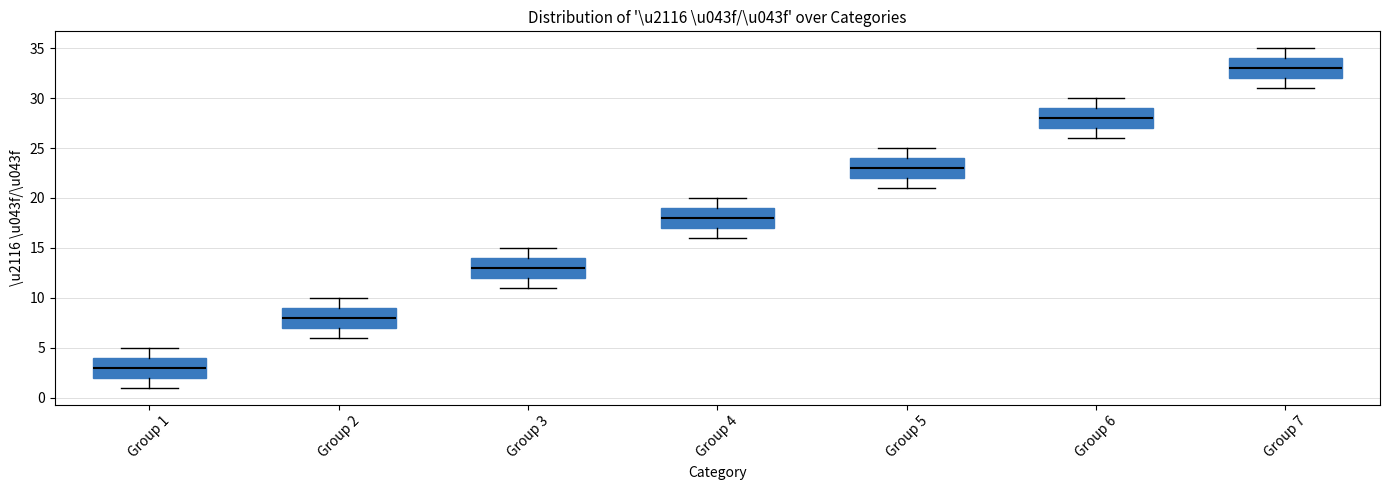

Reading left to right, transcribe this box plot: for each box, give where its median line is, the range the box spans, and where its two whiskers end, as read against the y-axis. The values are not printed on the chart, so give them approximately, as read against the axis.

Group 1: median 3, box 2 to 4, whiskers 1 to 5
Group 2: median 8, box 7 to 9, whiskers 6 to 10
Group 3: median 13, box 12 to 14, whiskers 11 to 15
Group 4: median 18, box 17 to 19, whiskers 16 to 20
Group 5: median 23, box 22 to 24, whiskers 21 to 25
Group 6: median 28, box 27 to 29, whiskers 26 to 30
Group 7: median 33, box 32 to 34, whiskers 31 to 35